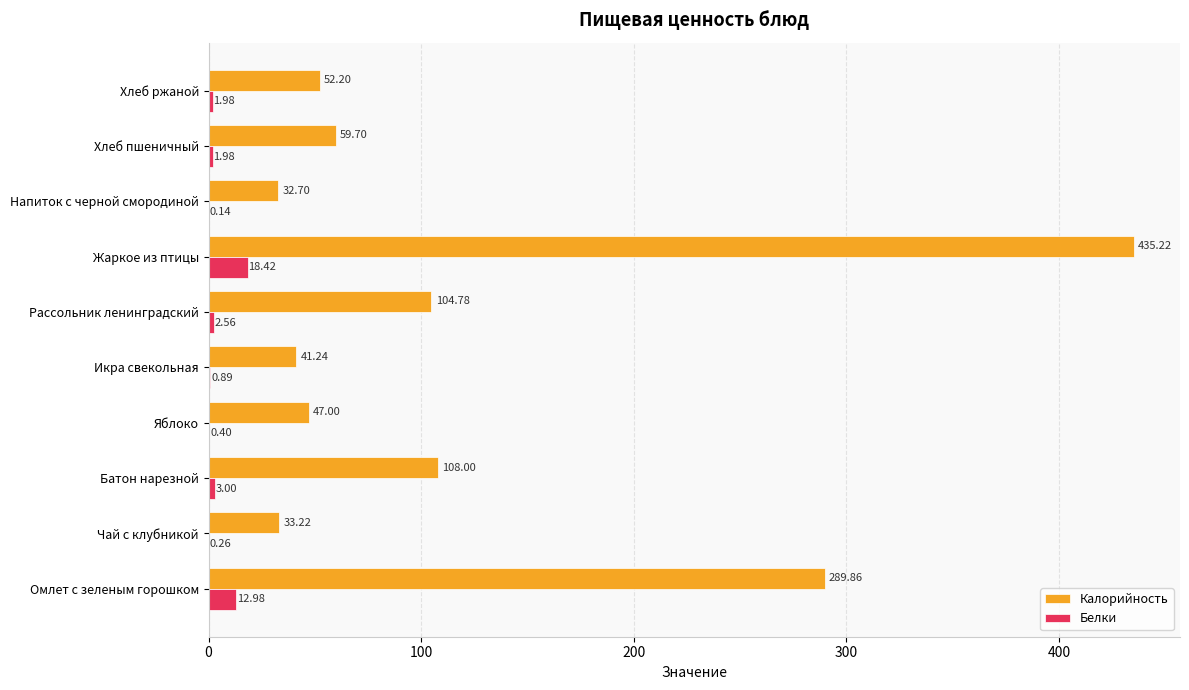

What is the sum of the Белки values at Икра свекольная and Батон нарезной?

3.9